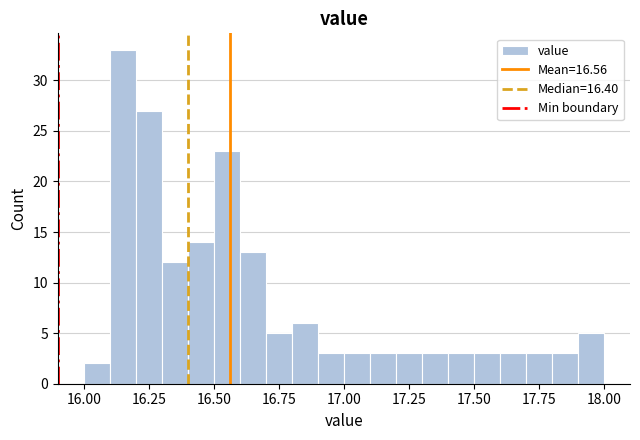

Around what value on the x-axis is the tallest bar? Give the approximate position of its centre, as read against the axis.

16.15